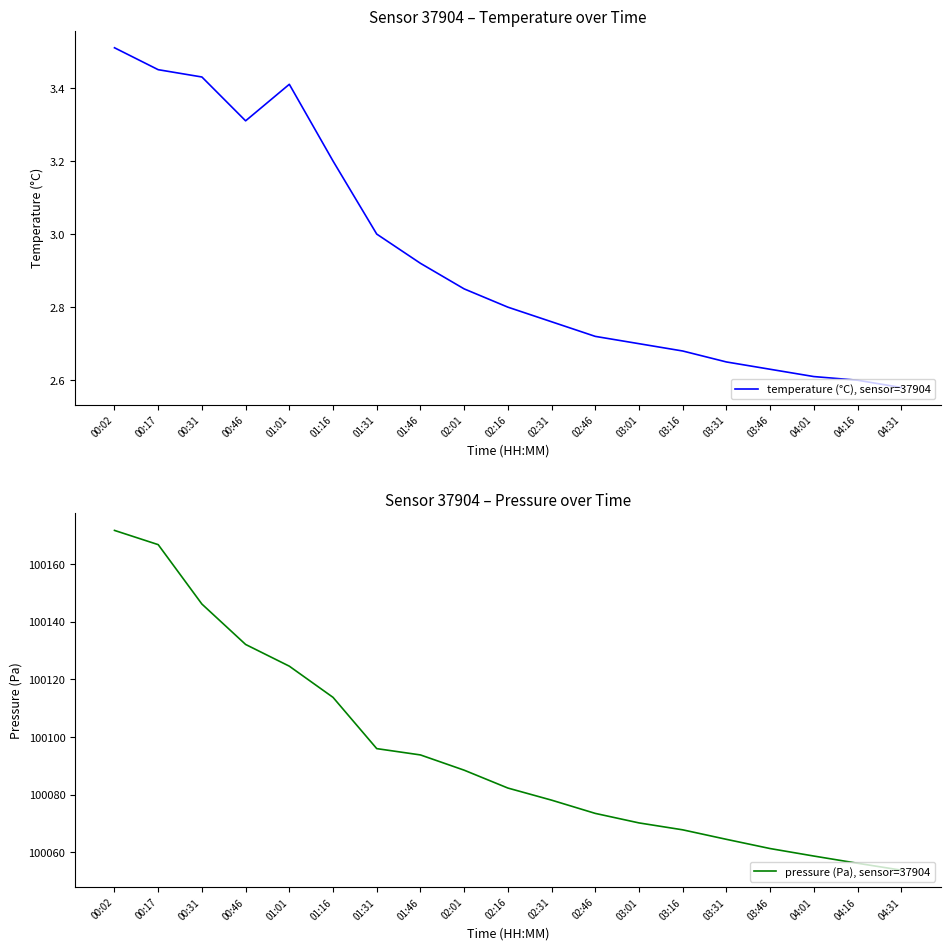

What is the average value of the temperature (°C), sensor=37904 series?

2.9